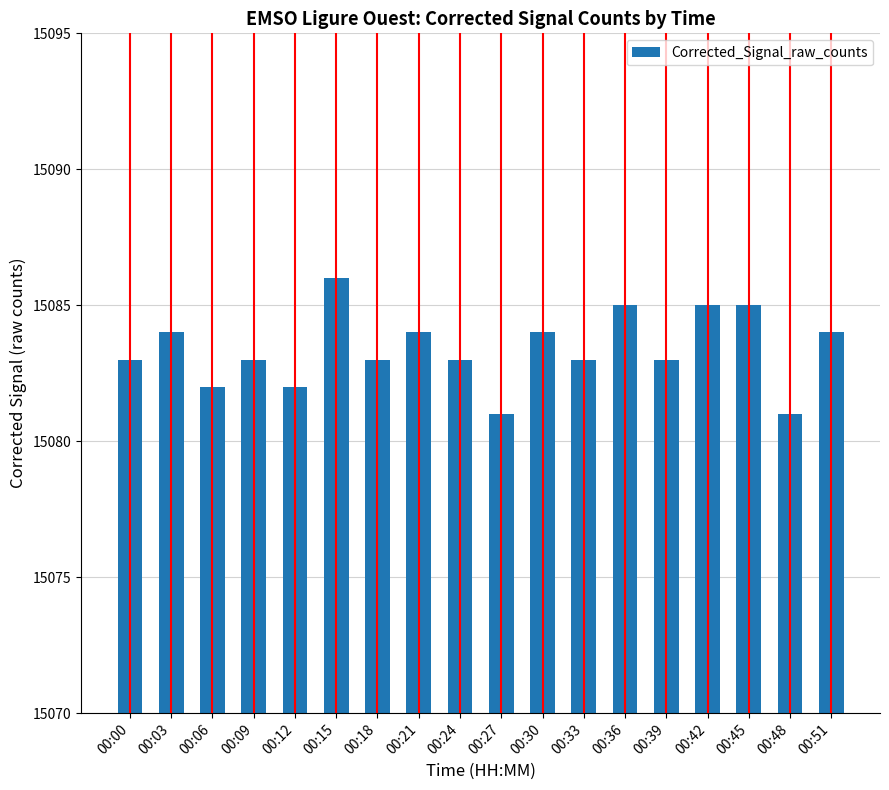

What is the ratio of the value at 00:39 to the value at 00:33?

1.0